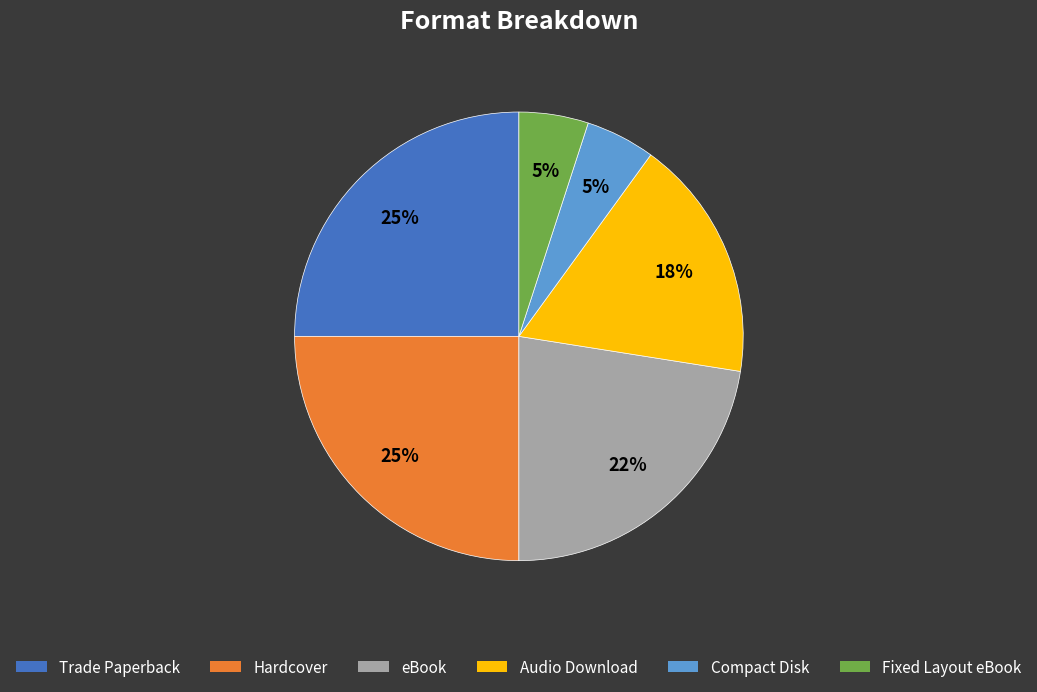

Is the sum of Compact Disk and eBook greater than half?

No